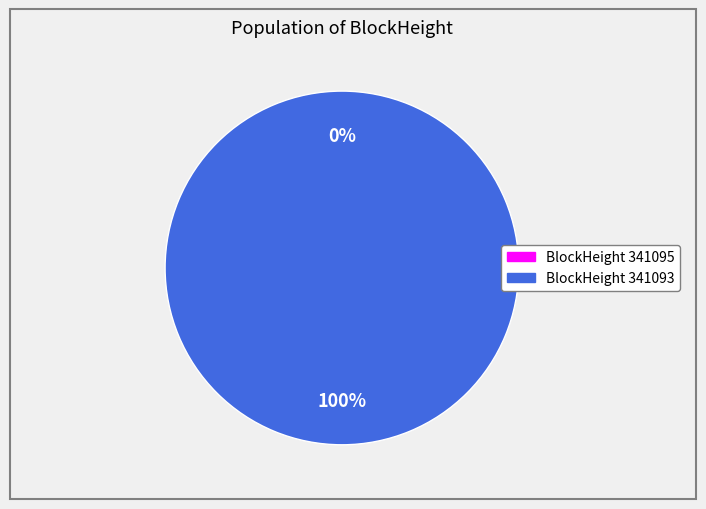

Does any single category account for the majority?

Yes